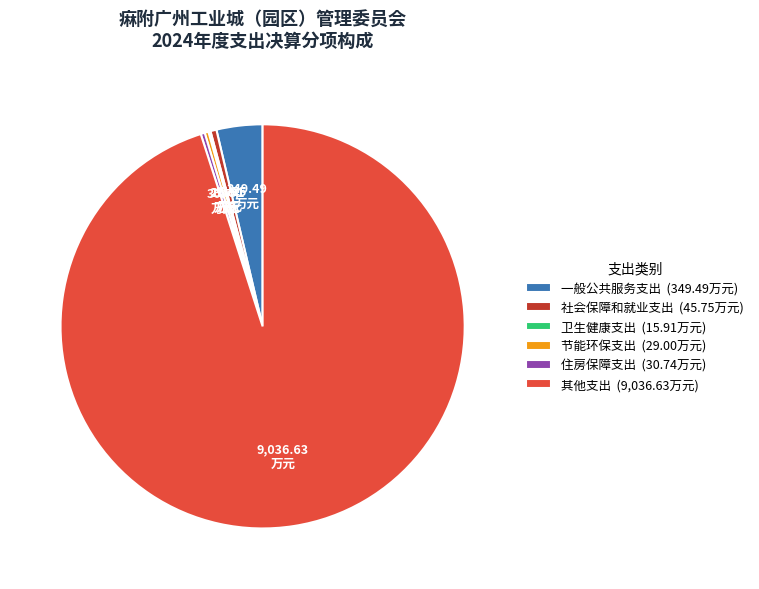

Does 节能环保支出 (29.00万元) represent more than half of the total?

No